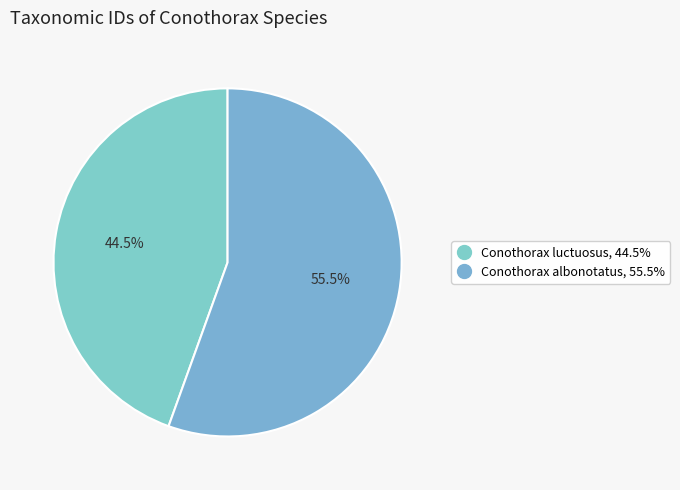

To the nearest percent, what portion does Conothorax albonotatus represent?

56%